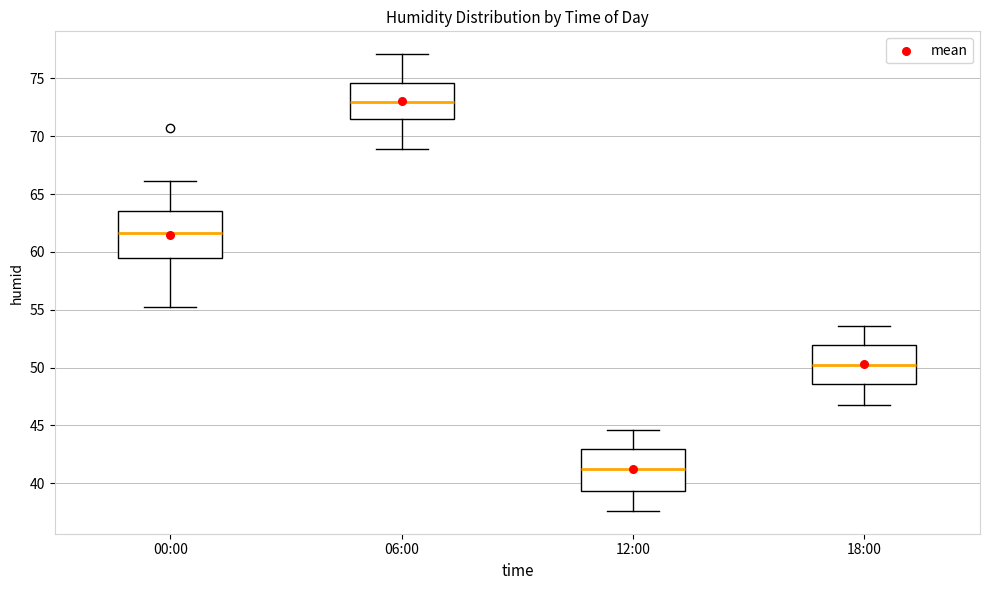

Reading left to right, read every box against the y-axis: the position of its median line, the range the box covers, and the ends of its whiskers. The values are not printed on the chart, so give them approximately, as read against the axis.

00:00: median 61.5, box 59.5 to 63.5, whiskers 55.0 to 66.0
06:00: median 73.0, box 71.5 to 74.5, whiskers 69.0 to 77.0
12:00: median 41.5, box 39.5 to 43.0, whiskers 37.5 to 44.5
18:00: median 50.5, box 48.5 to 52.0, whiskers 47.0 to 53.5